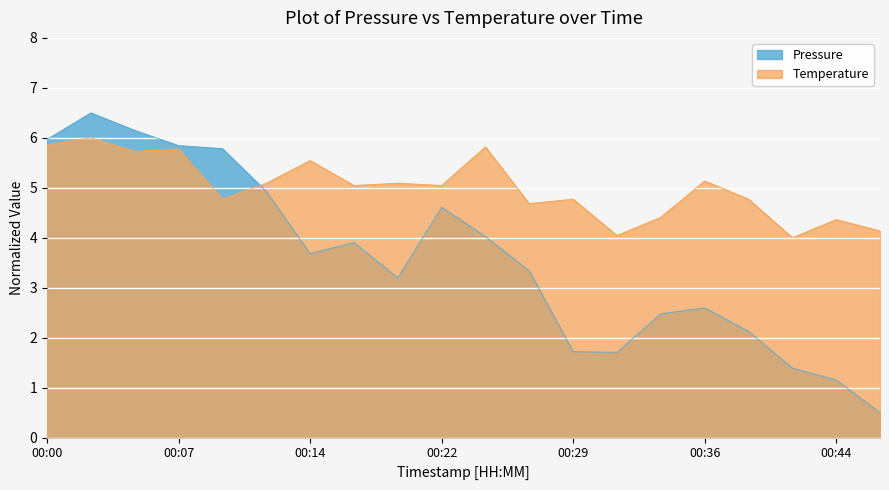

Which category has the highest value across all series?

00:02